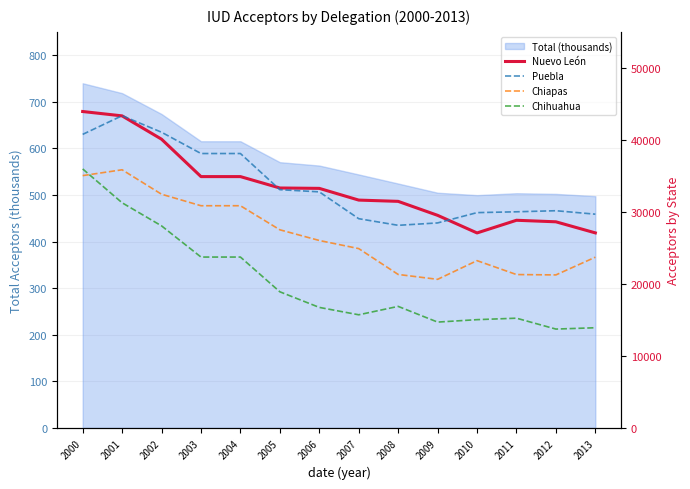

At which category does Puebla reach its first local peak?

2001